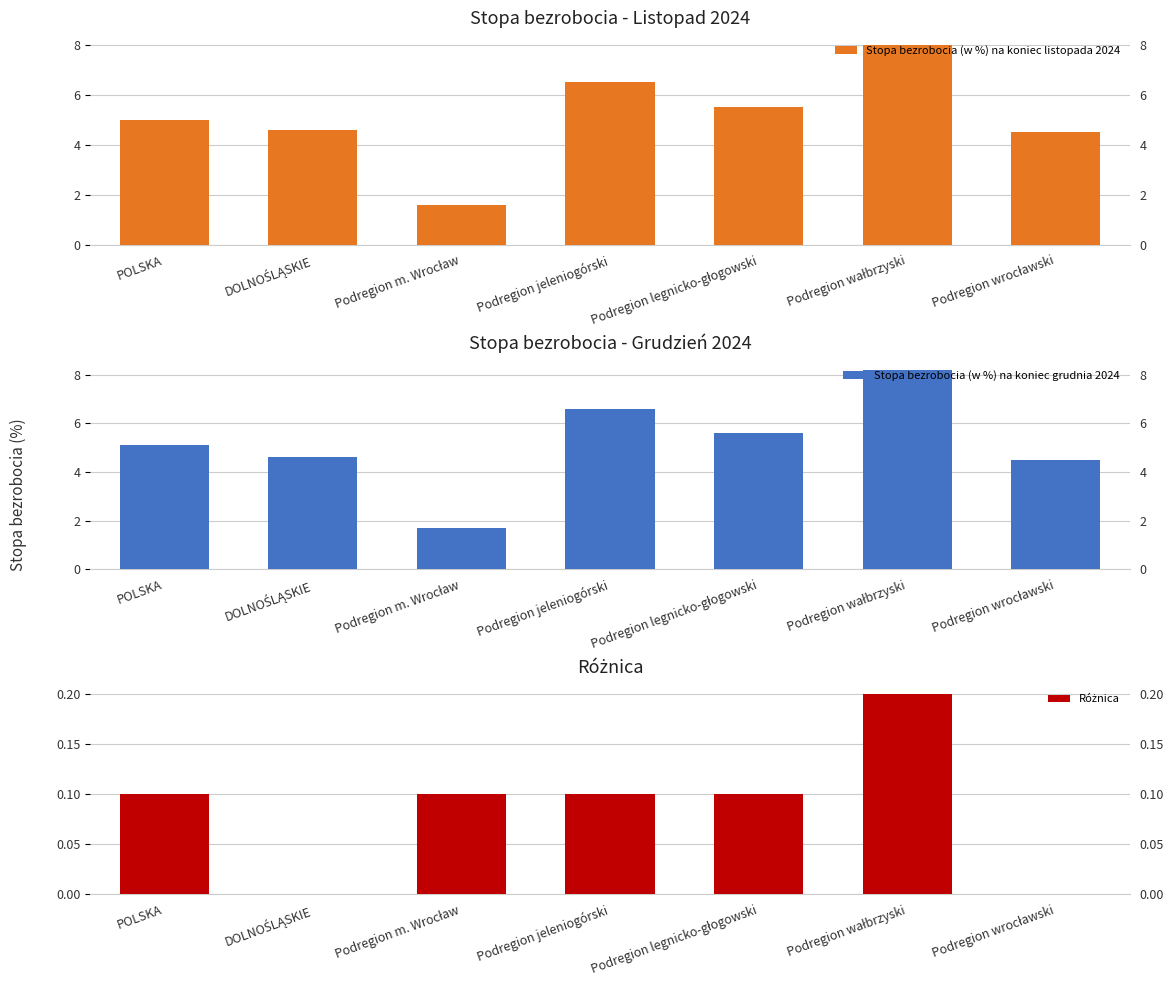

How many categories are shown in the chart?

7